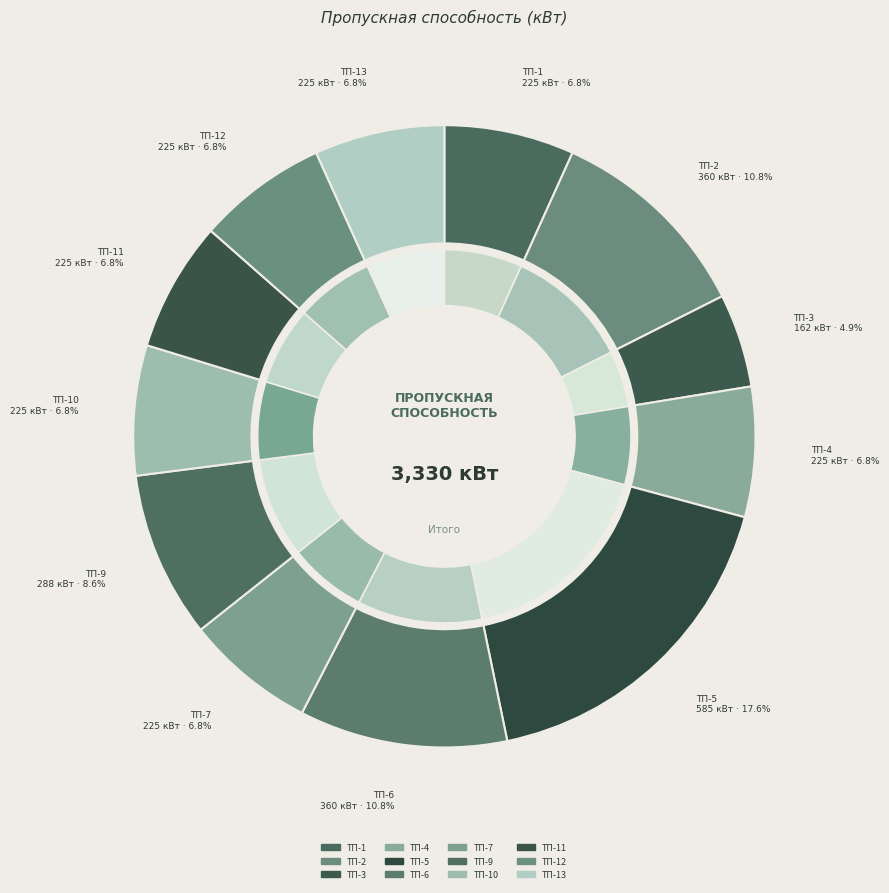

Which has a higher value, ТП-10 or ТП-7?

ТП-10